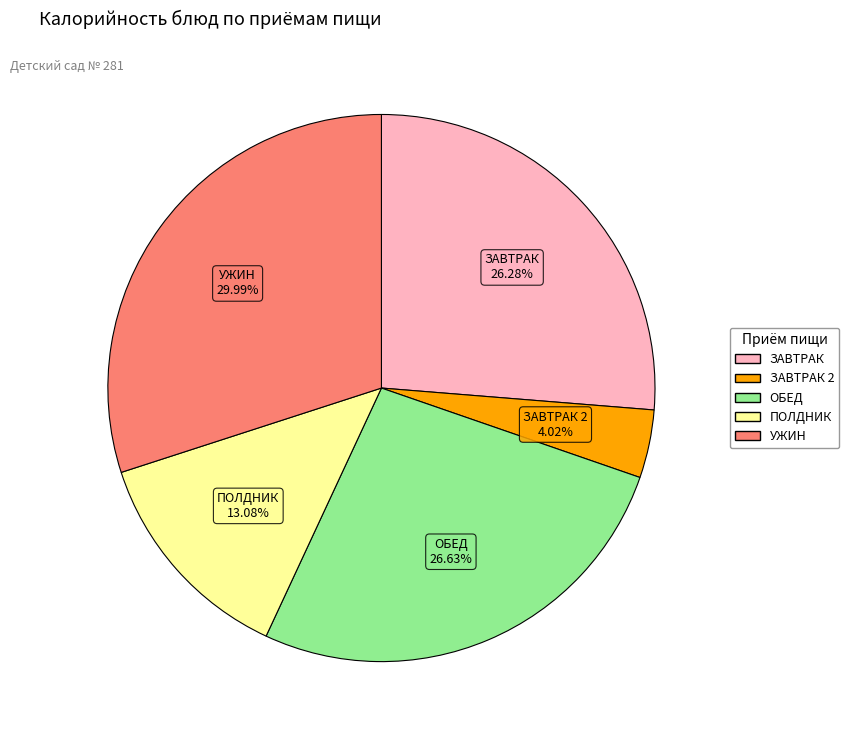

Is there any slice that represents more than half of the pie?

No